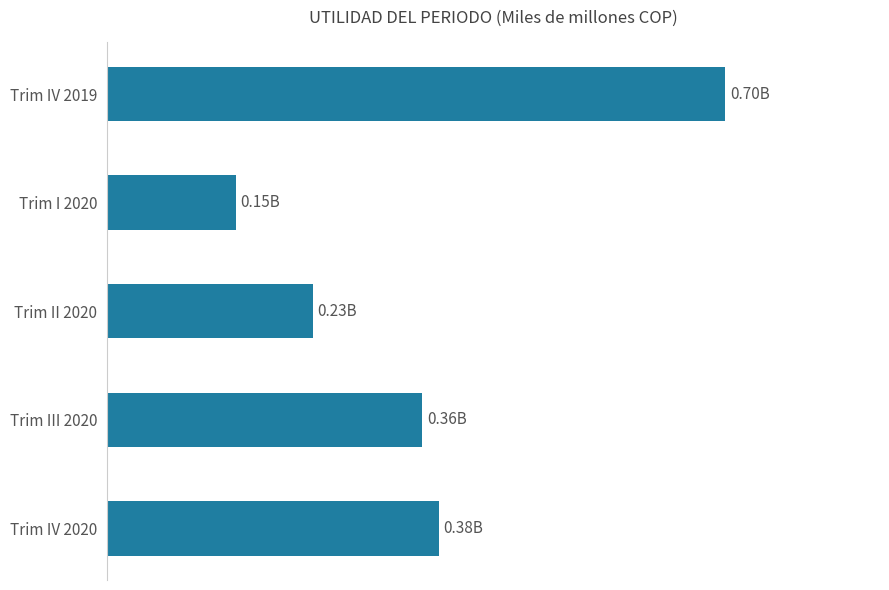

Does the chart contain any negative values?

No